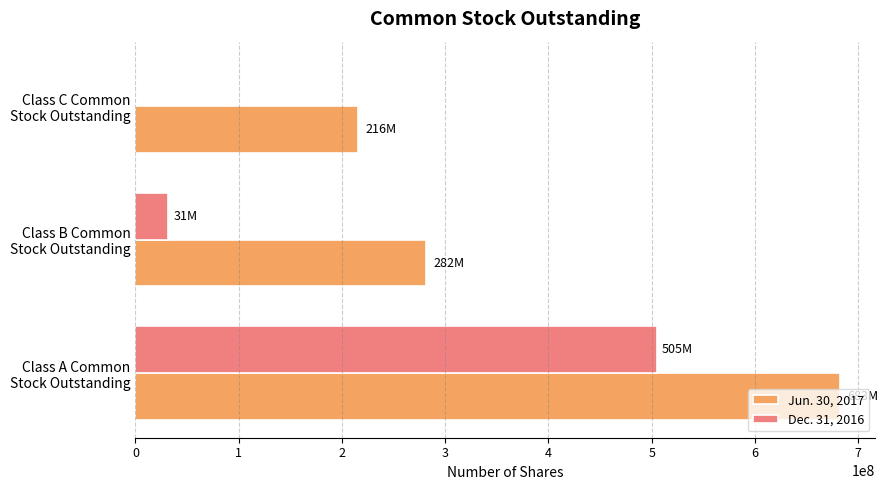

What is the maximum value shown in the chart?

682588000